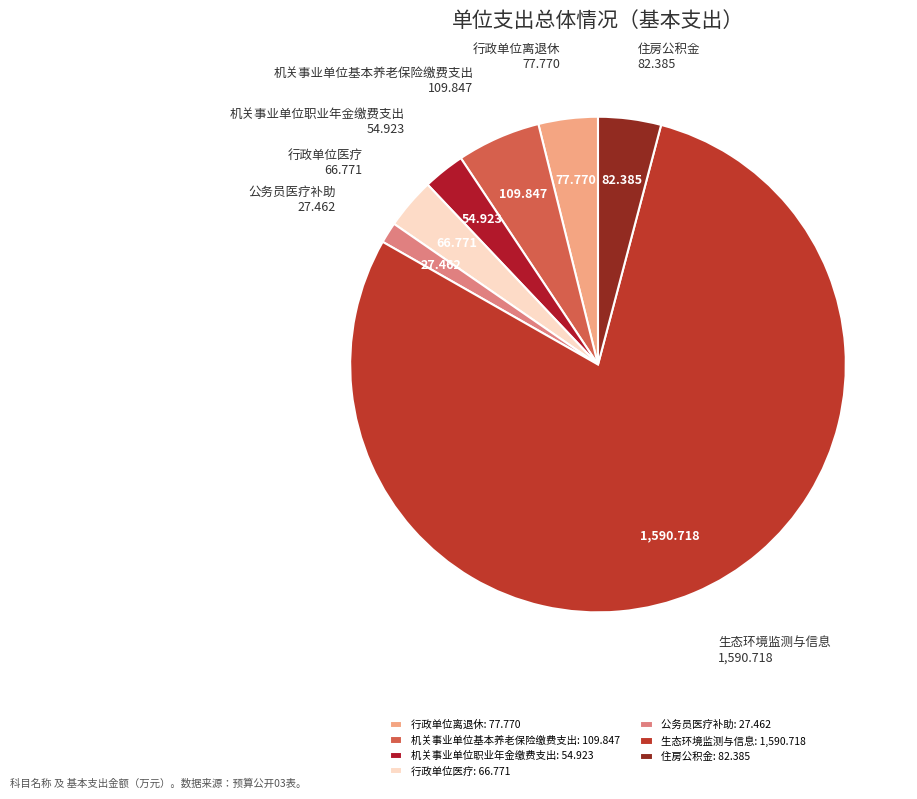

Does 生态环境监测与信息 account for over 50% of the chart?

Yes